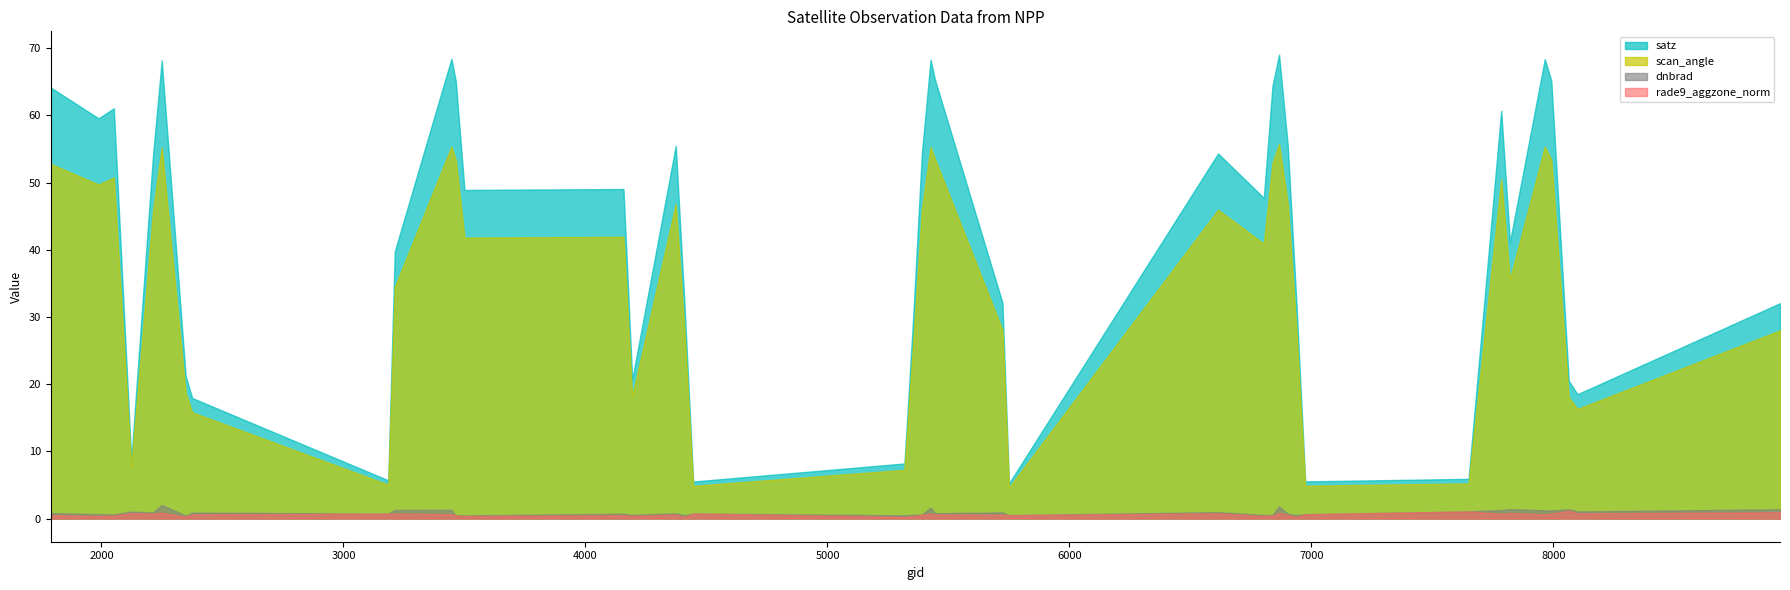

What is the maximum value shown in the chart?

69.1